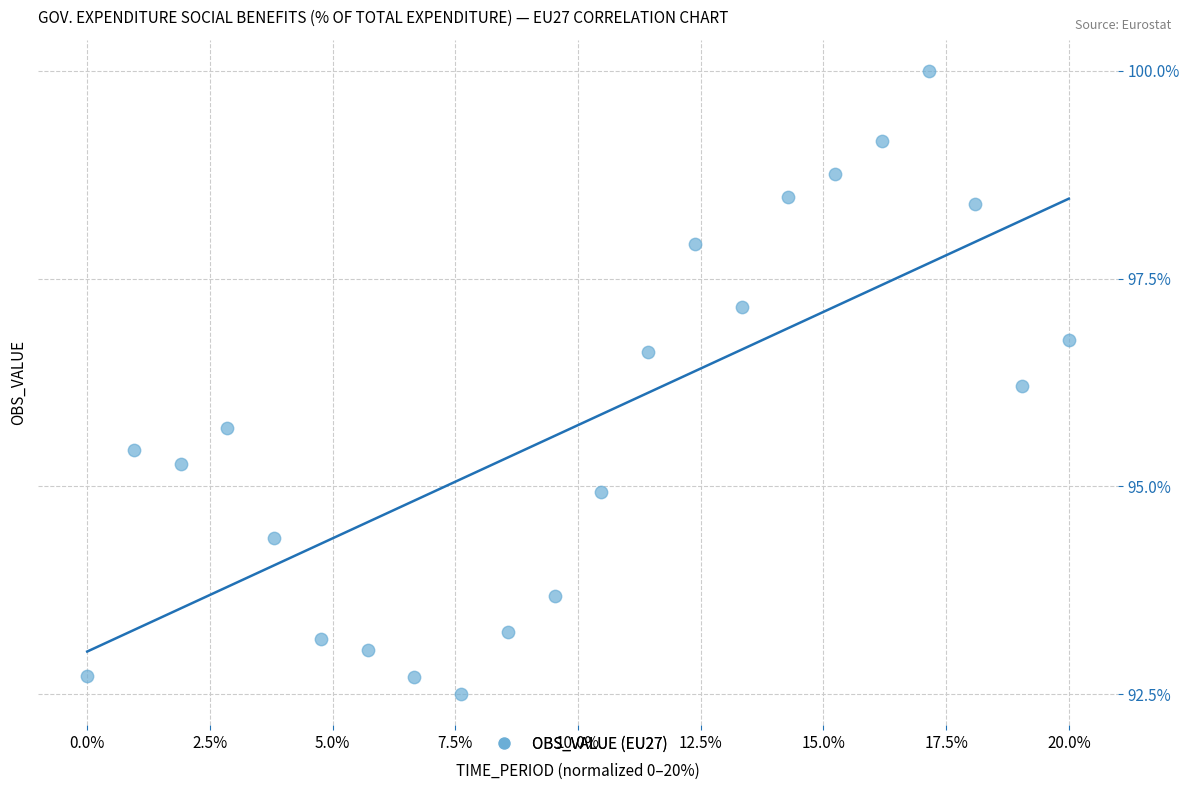

What is the range of Y values (max minus min)?

7.5